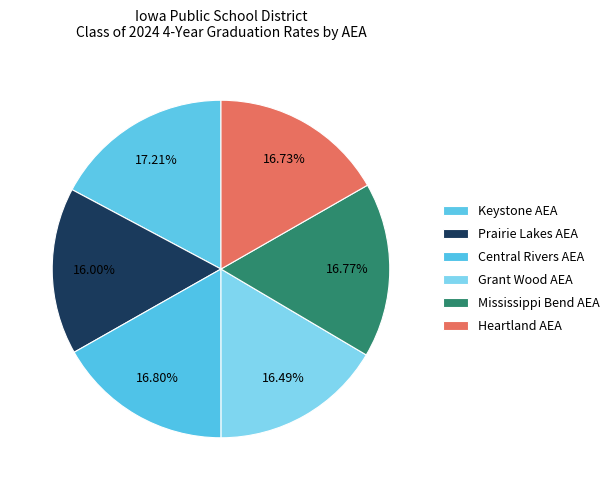

How many segments does this pie chart have?

6